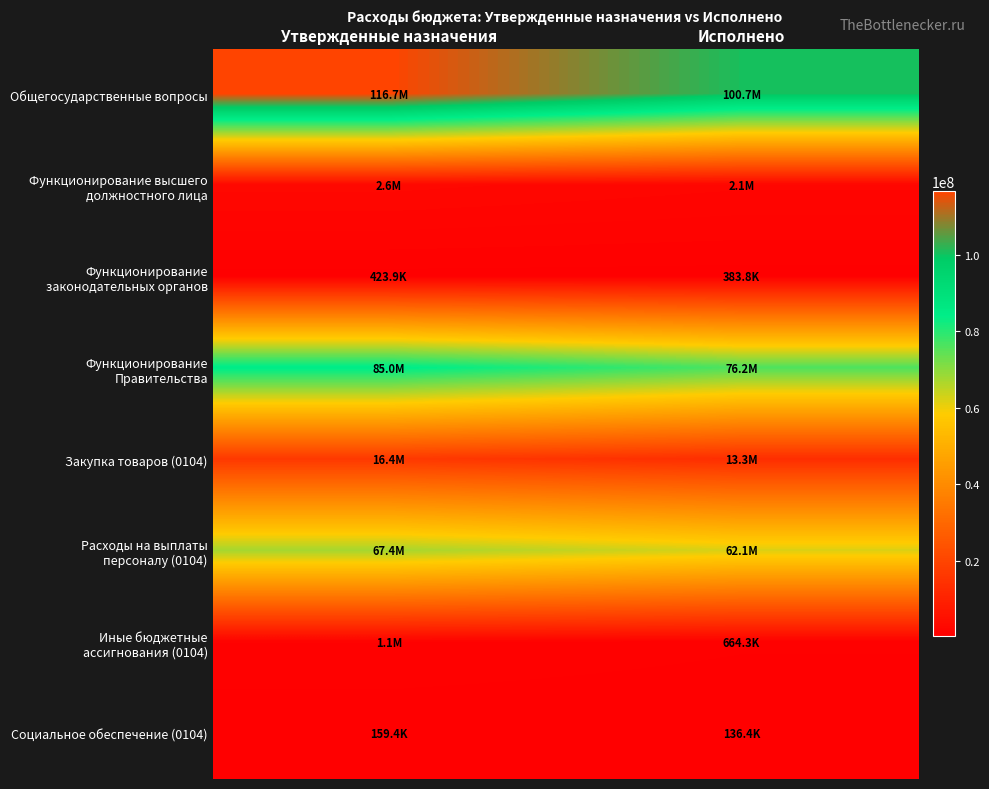

How many series are shown in this chart?

8